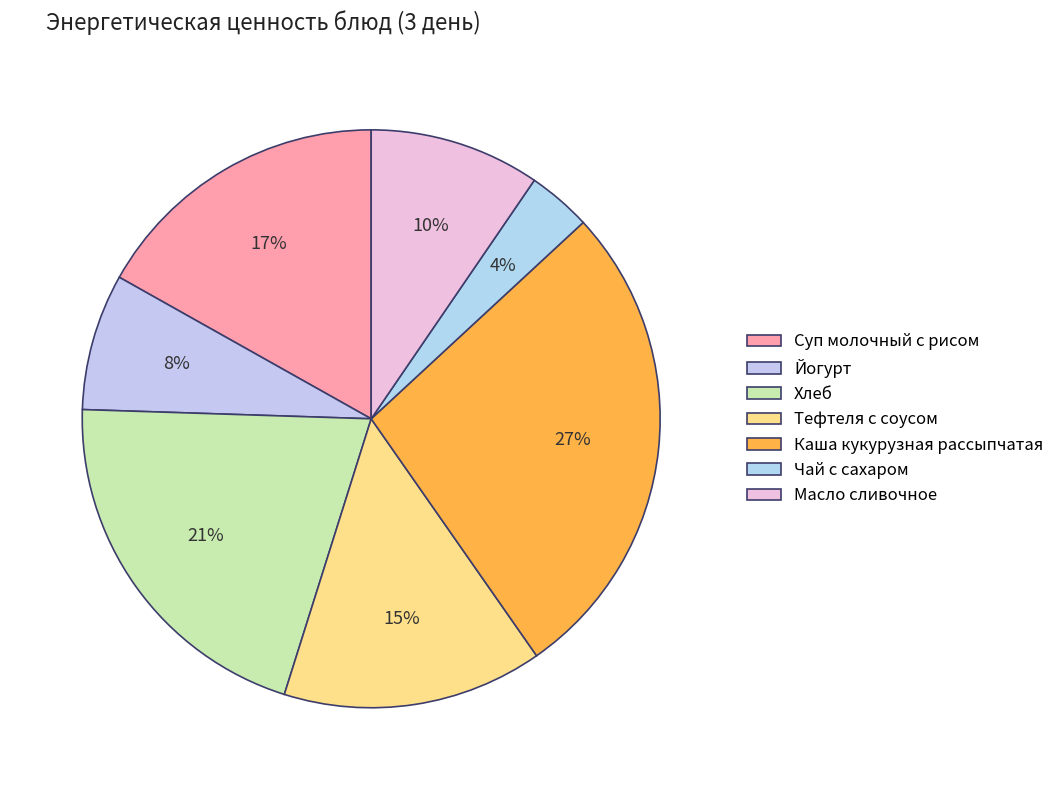

Which category has the biggest portion of the pie?

Каша кукурузная рассыпчатая